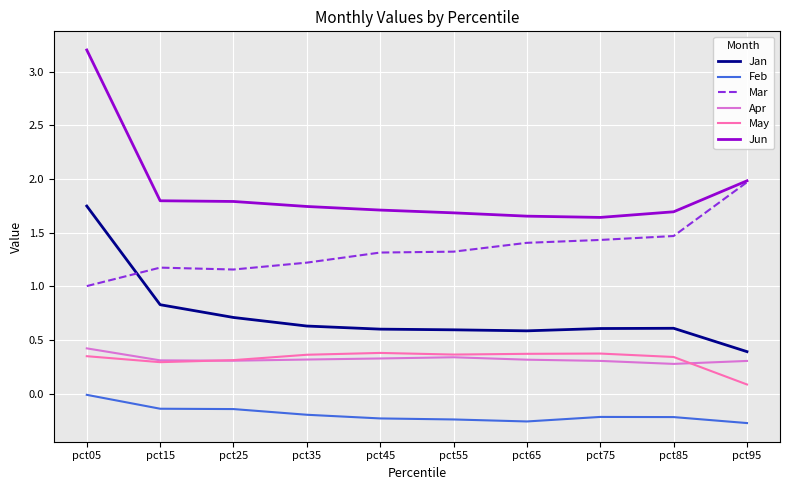

In Apr, how many points are lower than both neighbors (excluding endpoints)?

2